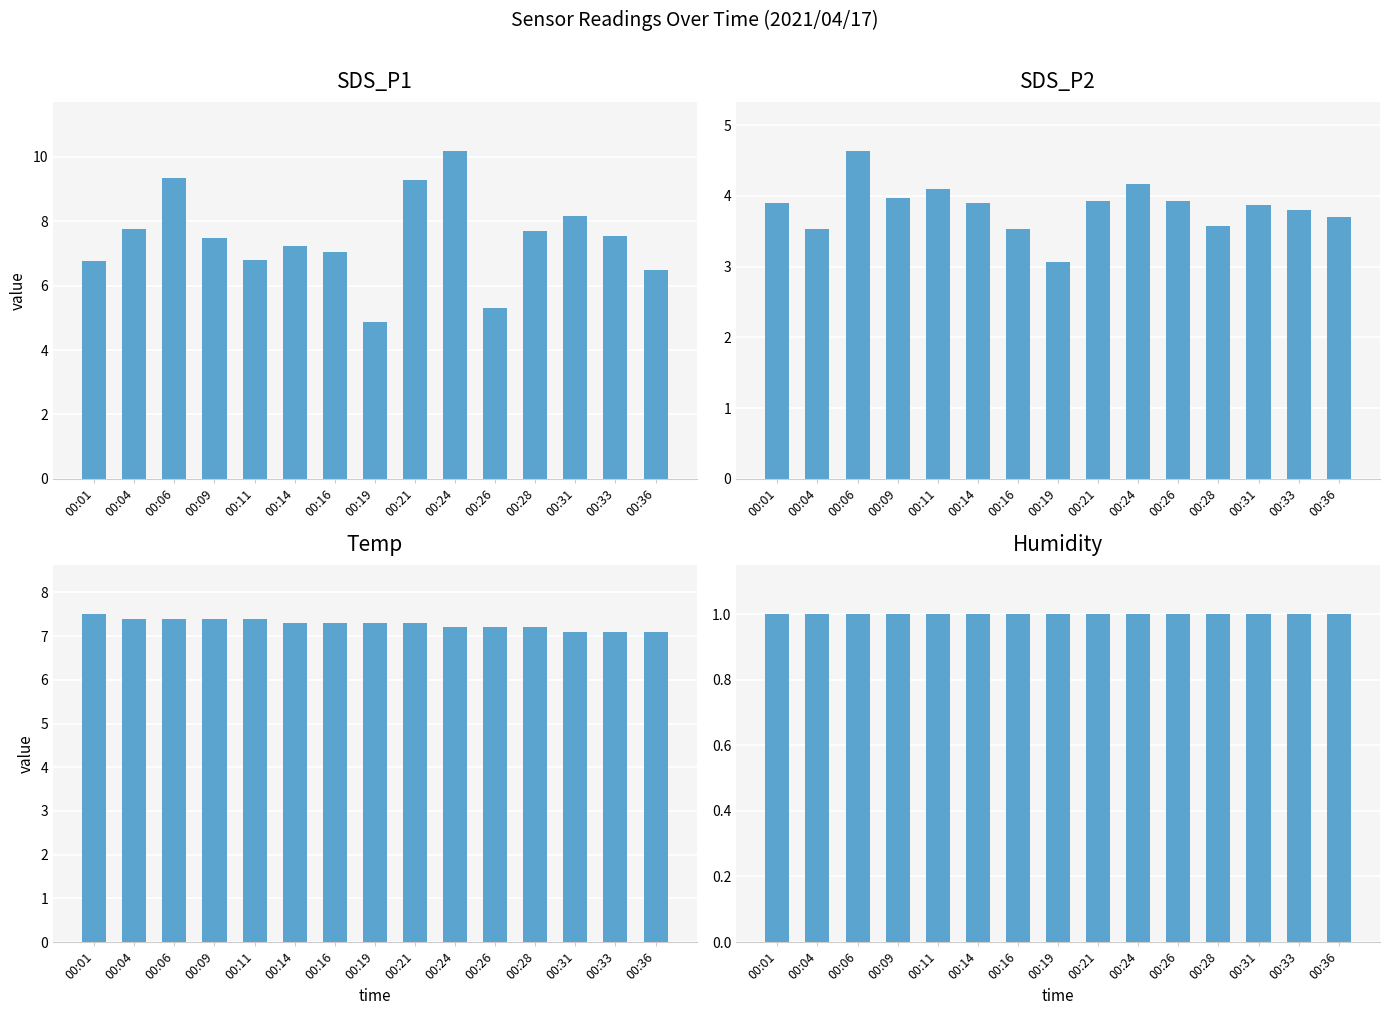

What is the approximate value of Temp at 00:21?

7.3